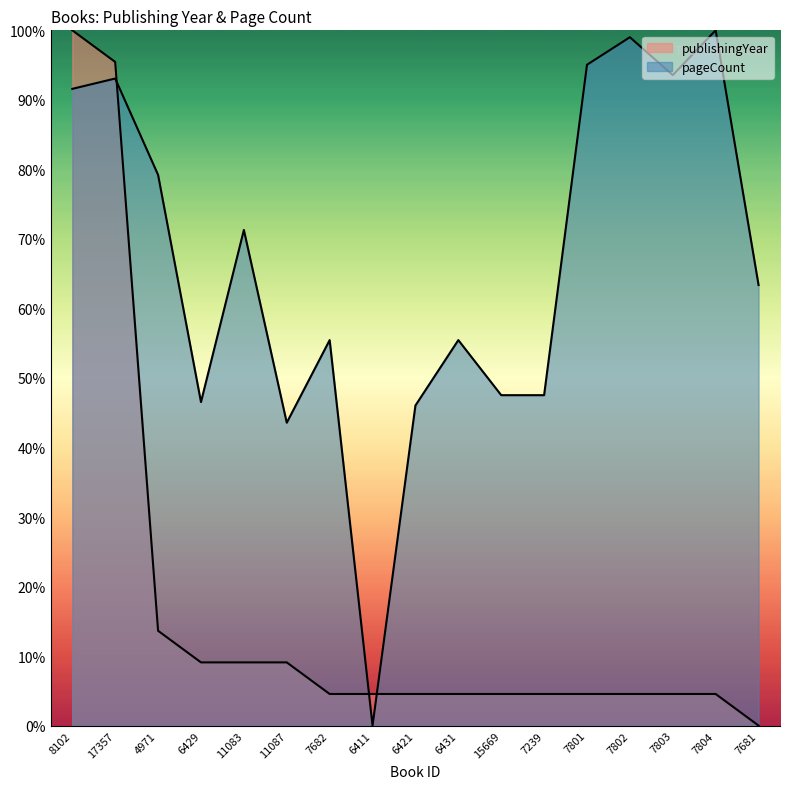

How many lines are shown in the chart?

2